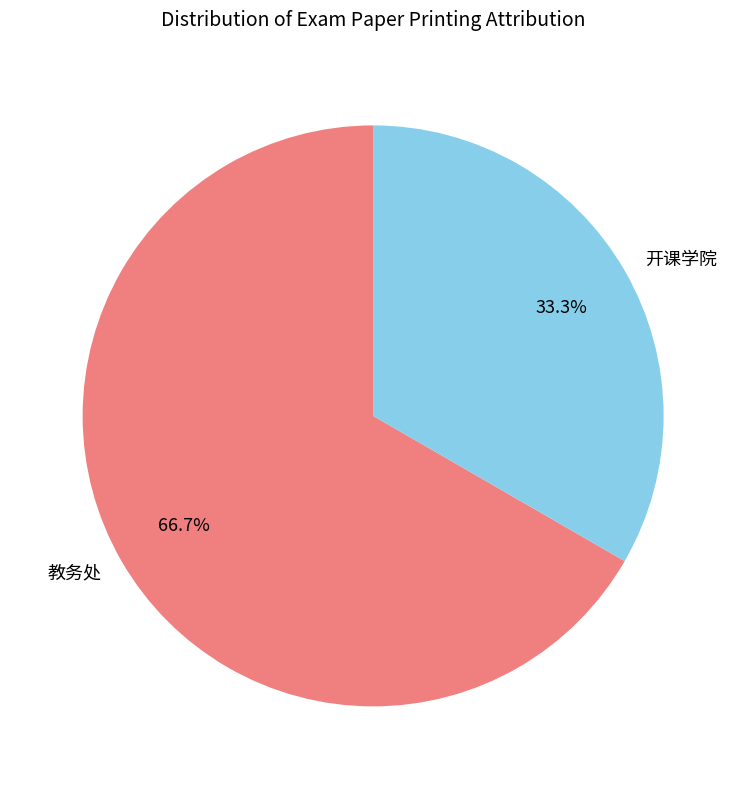

Do 开课学院 and 教务处 together represent more than half of the pie?

Yes